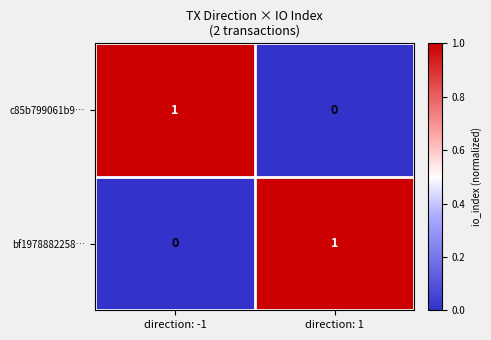

Rank the categories by c85b799061b9… value from highest to lowest.

direction: -1, direction: 1